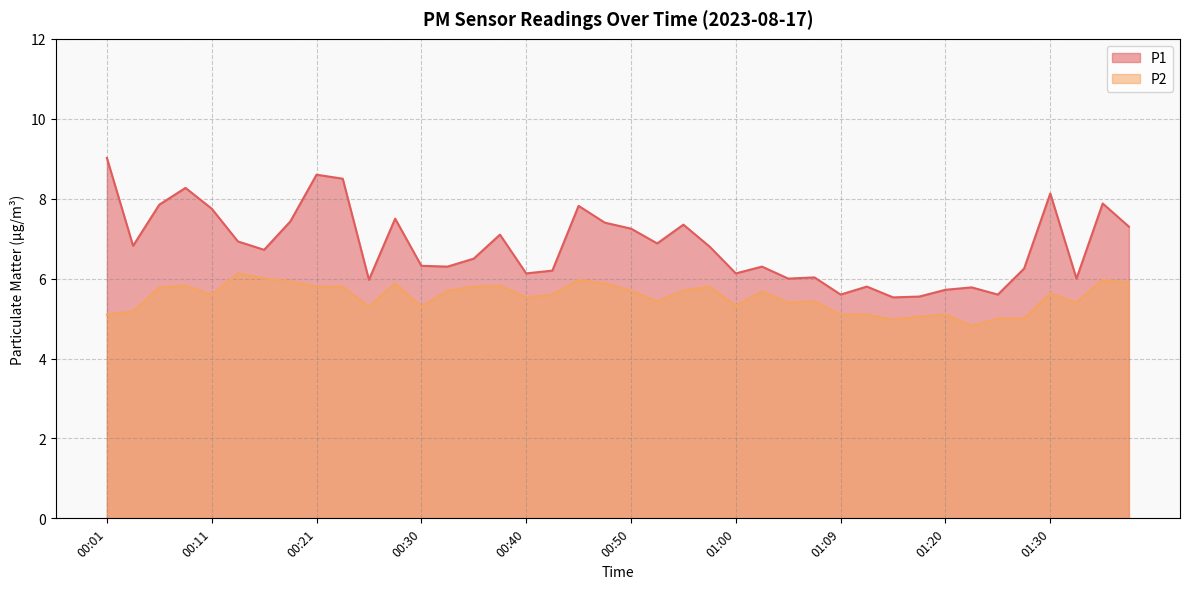

At how many categories does at least one series exceed 8?

5